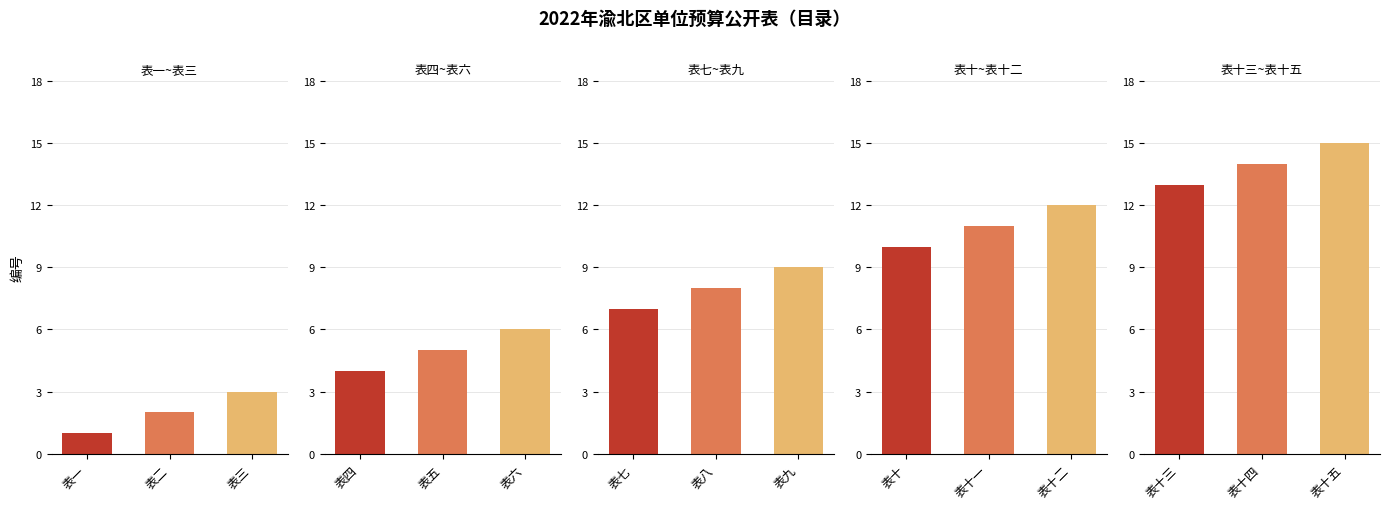

Does the chart contain any negative values?

No